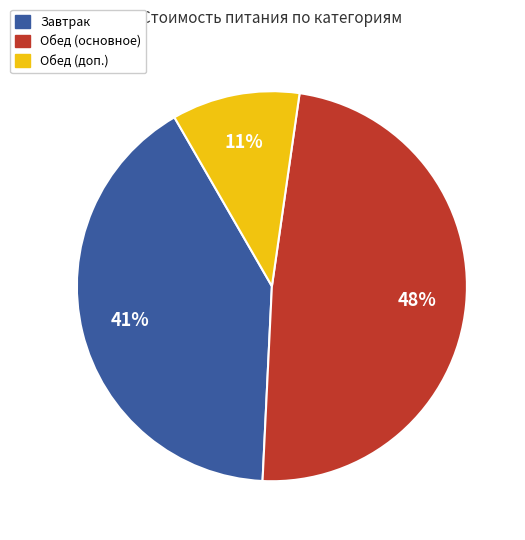

Count the number of slices in the pie.

3